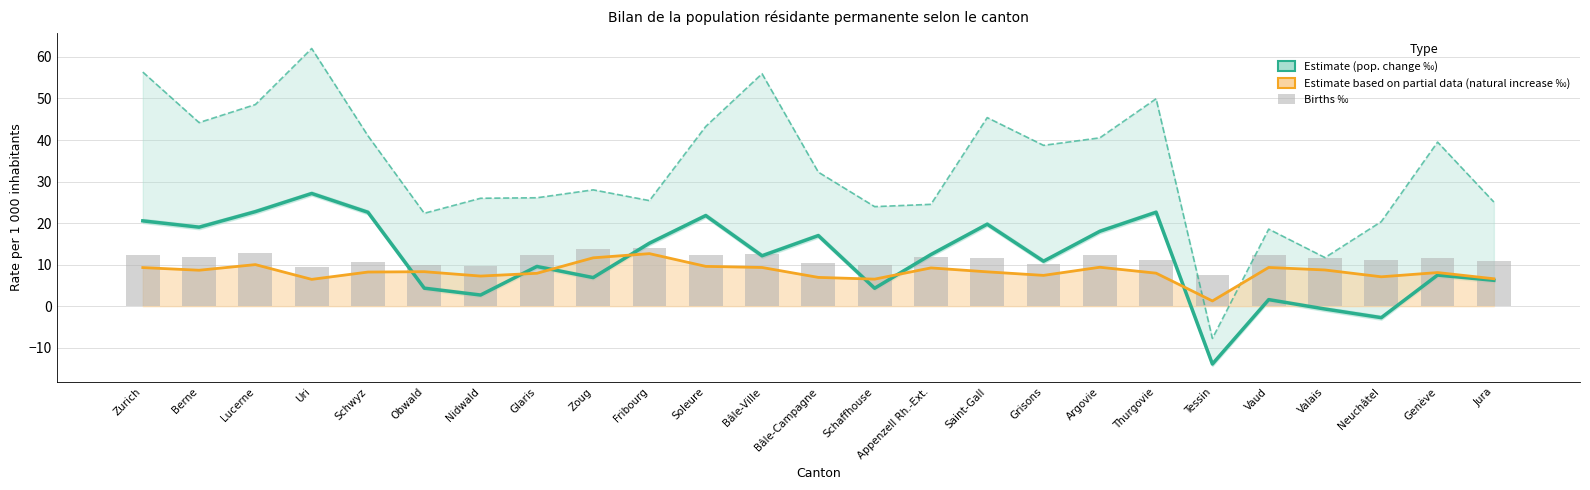

How many groups of bars are there?

25